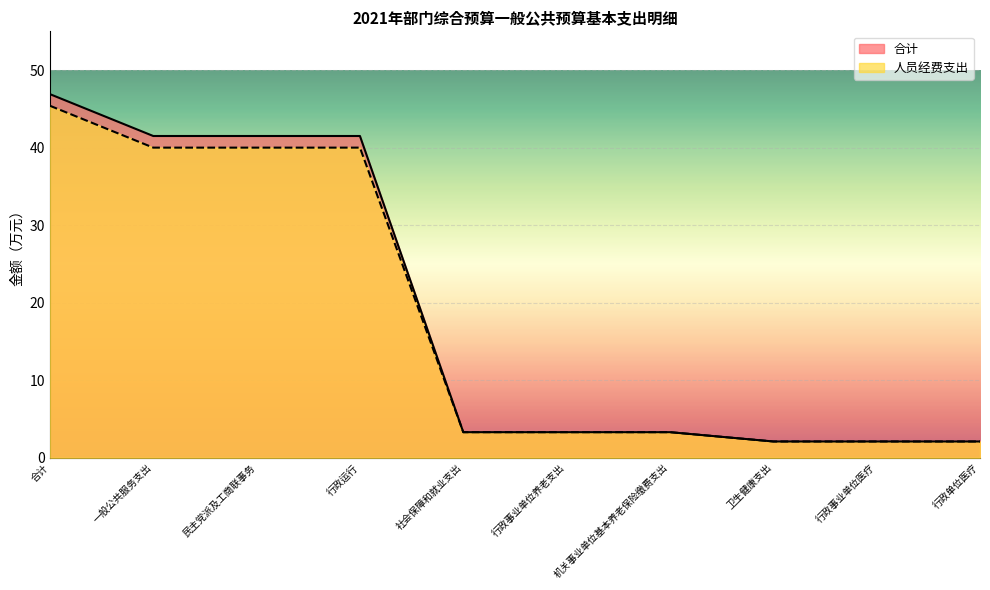

Between 一般公共服务支出 and 行政事业单位养老支出, which series saw the biggest shift?

合计